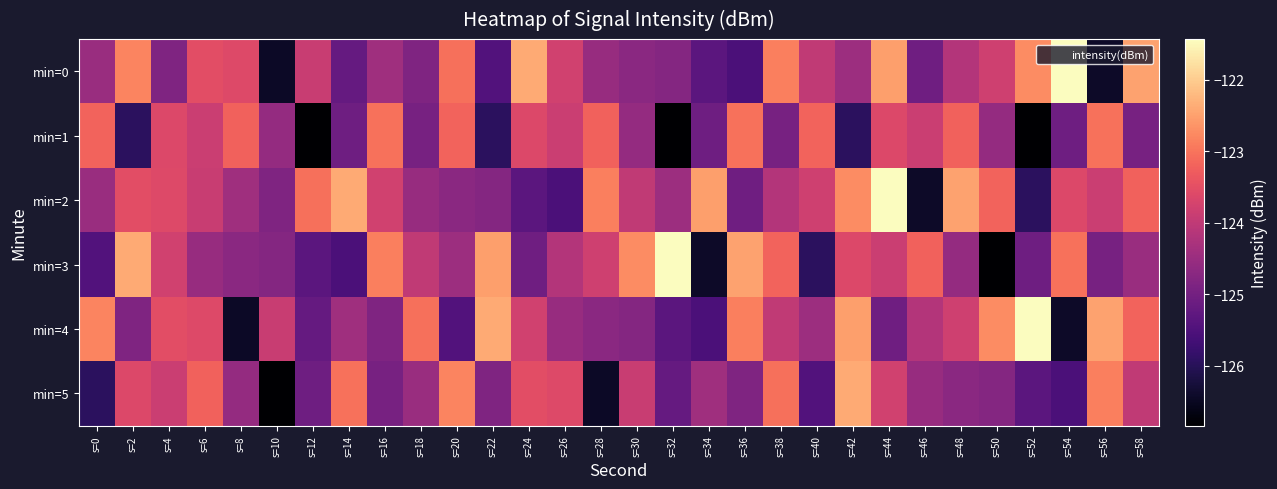

Reading left to right, extract all data points from this chart.

min=0: s=0=-124.5	s=2=-122.8	s=4=-124.8	s=6=-123.5	s=8=-123.6	s=10=-126.5	s=12=-123.9	s=14=-125.2	s=16=-124.4	s=18=-124.8	s=20=-123.1	s=22=-125.4	s=24=-122.4	s=26=-123.8	s=28=-124.5	s=30=-124.7	s=32=-124.8	s=34=-125.3	s=36=-125.5	s=38=-122.9	s=40=-124.0	s=42=-124.5	s=44=-122.5	s=46=-125.1	s=48=-124.2	s=50=-123.8	s=52=-122.7	s=54=-121.4	s=56=-126.4	s=58=-122.5
min=1: s=0=-123.2	s=2=-125.9	s=4=-123.6	s=6=-123.9	s=8=-123.2	s=10=-124.6	s=12=-126.8	s=14=-125.1	s=16=-123.0	s=18=-124.9	s=20=-123.2	s=22=-125.9	s=24=-123.6	s=26=-123.9	s=28=-123.2	s=30=-124.6	s=32=-126.8	s=34=-125.1	s=36=-123.0	s=38=-124.9	s=40=-123.2	s=42=-125.9	s=44=-123.6	s=46=-123.9	s=48=-123.2	s=50=-124.6	s=52=-126.8	s=54=-125.1	s=56=-123.0	s=58=-124.9
min=2: s=0=-124.5	s=2=-123.5	s=4=-123.6	s=6=-123.9	s=8=-124.4	s=10=-124.8	s=12=-123.1	s=14=-122.4	s=16=-123.8	s=18=-124.5	s=20=-124.7	s=22=-124.8	s=24=-125.3	s=26=-125.5	s=28=-122.9	s=30=-124.0	s=32=-124.5	s=34=-122.5	s=36=-125.1	s=38=-124.2	s=40=-123.8	s=42=-122.7	s=44=-121.4	s=46=-126.4	s=48=-122.5	s=50=-123.2	s=52=-125.9	s=54=-123.6	s=56=-123.9	s=58=-123.2
min=3: s=0=-125.4	s=2=-122.4	s=4=-123.8	s=6=-124.5	s=8=-124.7	s=10=-124.8	s=12=-125.3	s=14=-125.5	s=16=-122.9	s=18=-124.0	s=20=-124.5	s=22=-122.5	s=24=-125.1	s=26=-124.2	s=28=-123.8	s=30=-122.7	s=32=-121.4	s=34=-126.4	s=36=-122.5	s=38=-123.2	s=40=-125.9	s=42=-123.6	s=44=-123.9	s=46=-123.2	s=48=-124.6	s=50=-126.8	s=52=-125.1	s=54=-123.0	s=56=-124.9	s=58=-124.5
min=4: s=0=-122.8	s=2=-124.8	s=4=-123.5	s=6=-123.6	s=8=-126.5	s=10=-123.9	s=12=-125.2	s=14=-124.4	s=16=-124.8	s=18=-123.1	s=20=-125.4	s=22=-122.4	s=24=-123.8	s=26=-124.5	s=28=-124.7	s=30=-124.8	s=32=-125.3	s=34=-125.5	s=36=-122.9	s=38=-124.0	s=40=-124.5	s=42=-122.5	s=44=-125.1	s=46=-124.2	s=48=-123.8	s=50=-122.7	s=52=-121.4	s=54=-126.4	s=56=-122.5	s=58=-123.2
min=5: s=0=-125.9	s=2=-123.6	s=4=-123.9	s=6=-123.2	s=8=-124.6	s=10=-126.8	s=12=-125.1	s=14=-123.0	s=16=-124.9	s=18=-124.5	s=20=-122.8	s=22=-124.8	s=24=-123.5	s=26=-123.6	s=28=-126.5	s=30=-123.9	s=32=-125.2	s=34=-124.4	s=36=-124.8	s=38=-123.1	s=40=-125.4	s=42=-122.4	s=44=-123.8	s=46=-124.5	s=48=-124.7	s=50=-124.8	s=52=-125.3	s=54=-125.5	s=56=-122.9	s=58=-124.0